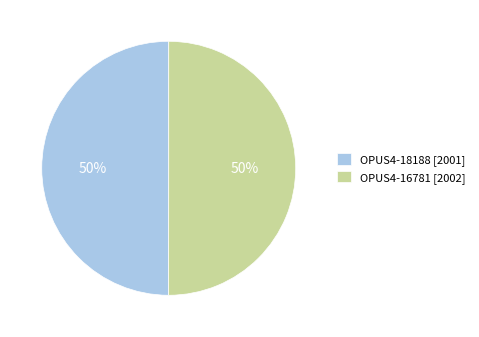

Do OPUS4-18188 [2001] and OPUS4-16781 [2002] together represent more than half of the pie?

Yes